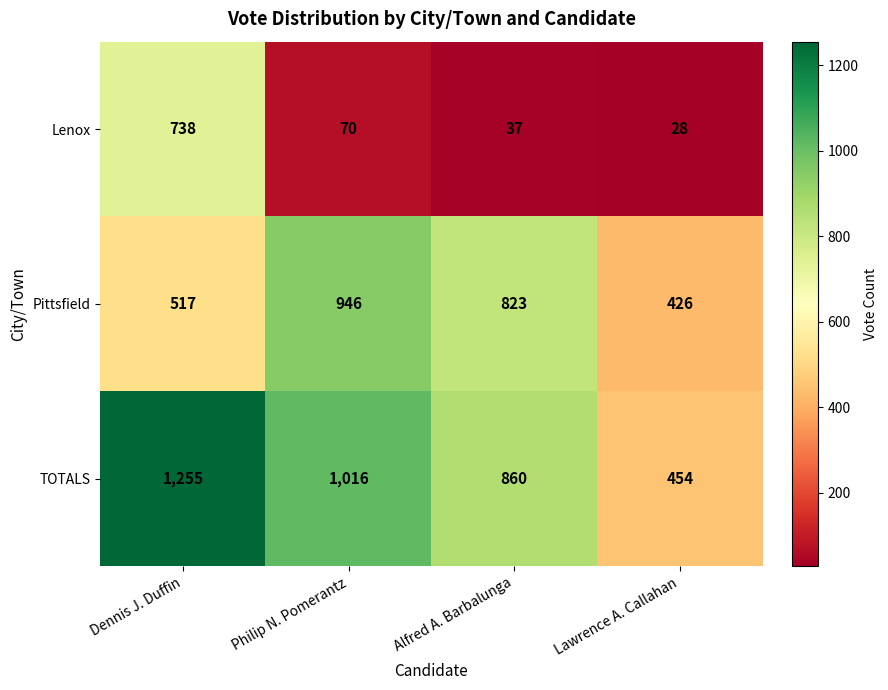

How many TOTALS values are between 860 and 1255?

3